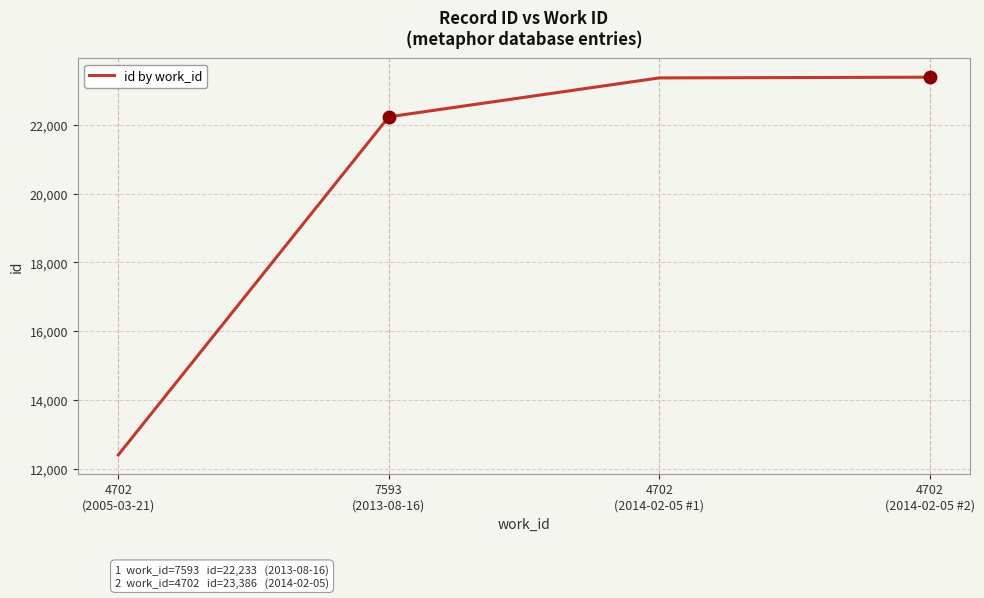

What is the average value?

20346